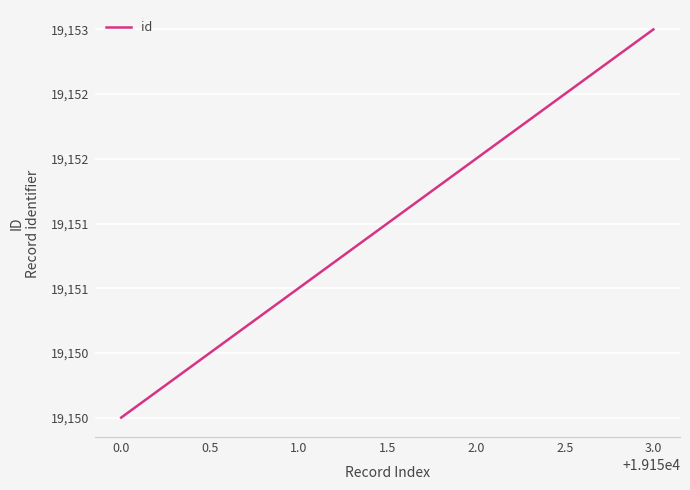

Is this an area chart (filled region under the line)?

No